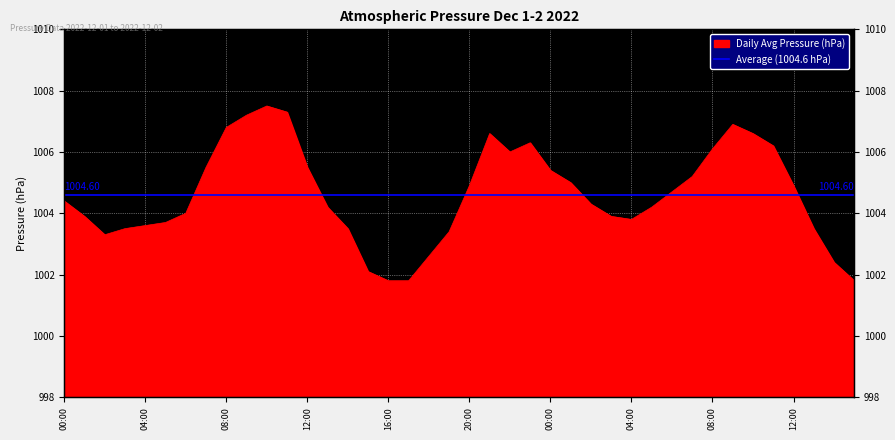

Reading right to left, what are all the values shown in this chart?

15:00=1001.8	14:00=1002.4	13:00=1003.5	12:00=1004.9	11:00=1006.2	10:00=1006.6	09:00=1006.9	08:00=1006.1	07:00=1005.2	06:00=1004.7	05:00=1004.2	04:00=1003.8	03:00=1003.9	02:00=1004.3	01:00=1005.0	00:00=1005.4	23:00=1006.3	22:00=1006.0	21:00=1006.6	20:00=1004.9	19:00=1003.4	18:00=1002.6	17:00=1001.8	16:00=1001.8	15:00=1002.1	14:00=1003.5	13:00=1004.2	12:00=1005.5	11:00=1007.3	10:00=1007.5	09:00=1007.2	08:00=1006.8	07:00=1005.5	06:00=1004.0	05:00=1003.7	04:00=1003.6	03:00=1003.5	02:00=1003.3	01:00=1003.9	00:00=1004.4